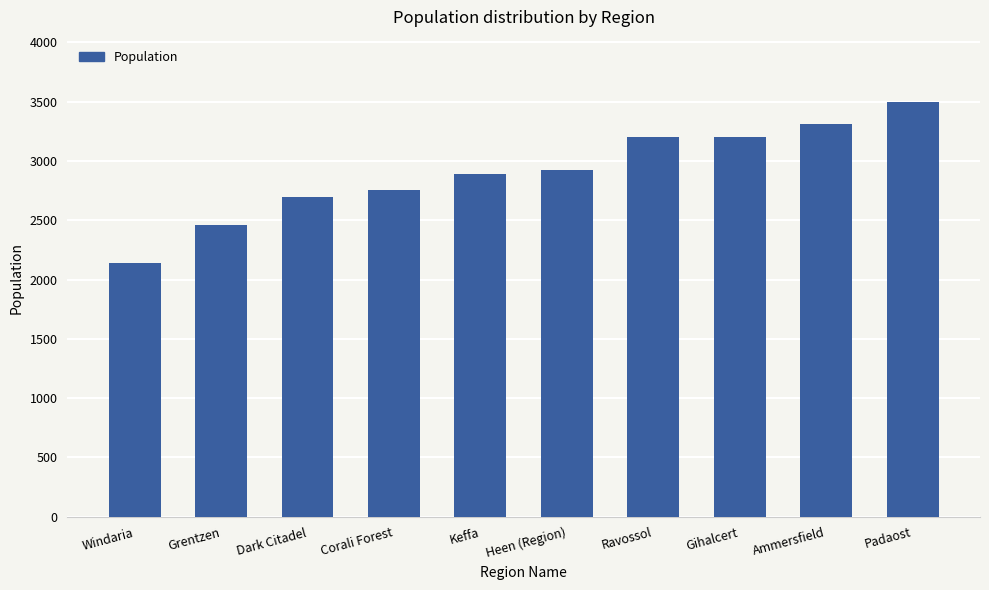

What is the label of the 4th bar from the left?

Corali Forest